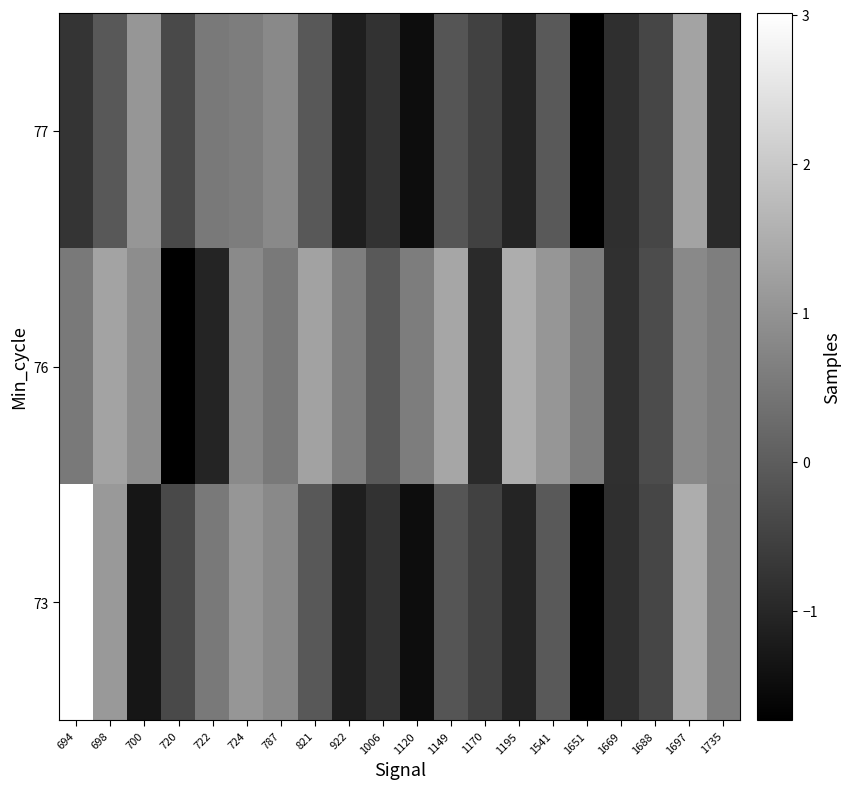

How many series are shown in this chart?

3